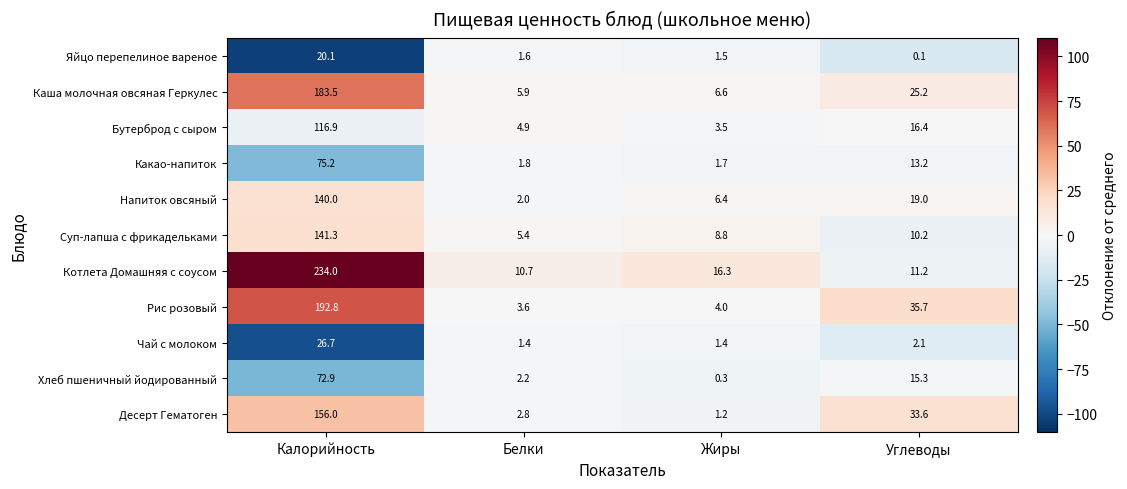

Rank the series by their maximum value, from highest to lowest.

Котлета Домашняя с соусом, Рис розовый, Каша молочная овсяная Геркулес, Десерт Гематоген, Суп-лапша с фрикадельками, Напиток овсяный, Бутерброд с сыром, Какао-напиток, Хлеб пшеничный йодированный, Чай с молоком, Яйцо перепелиное вареное